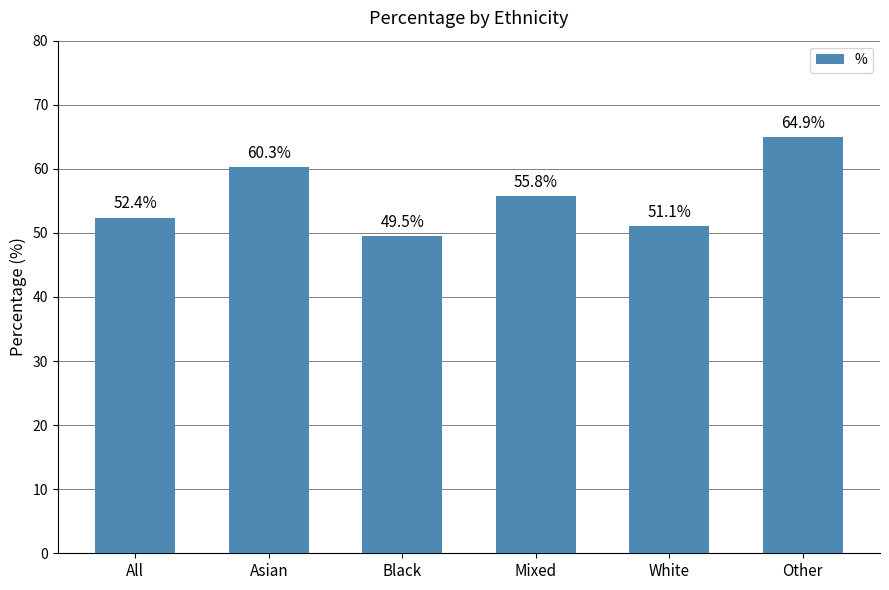

What is the minimum value shown in the chart?

49.5